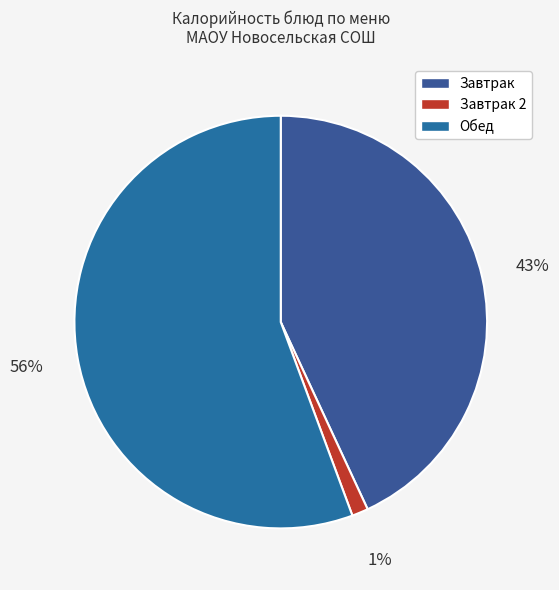

How many slices are in this pie chart?

3